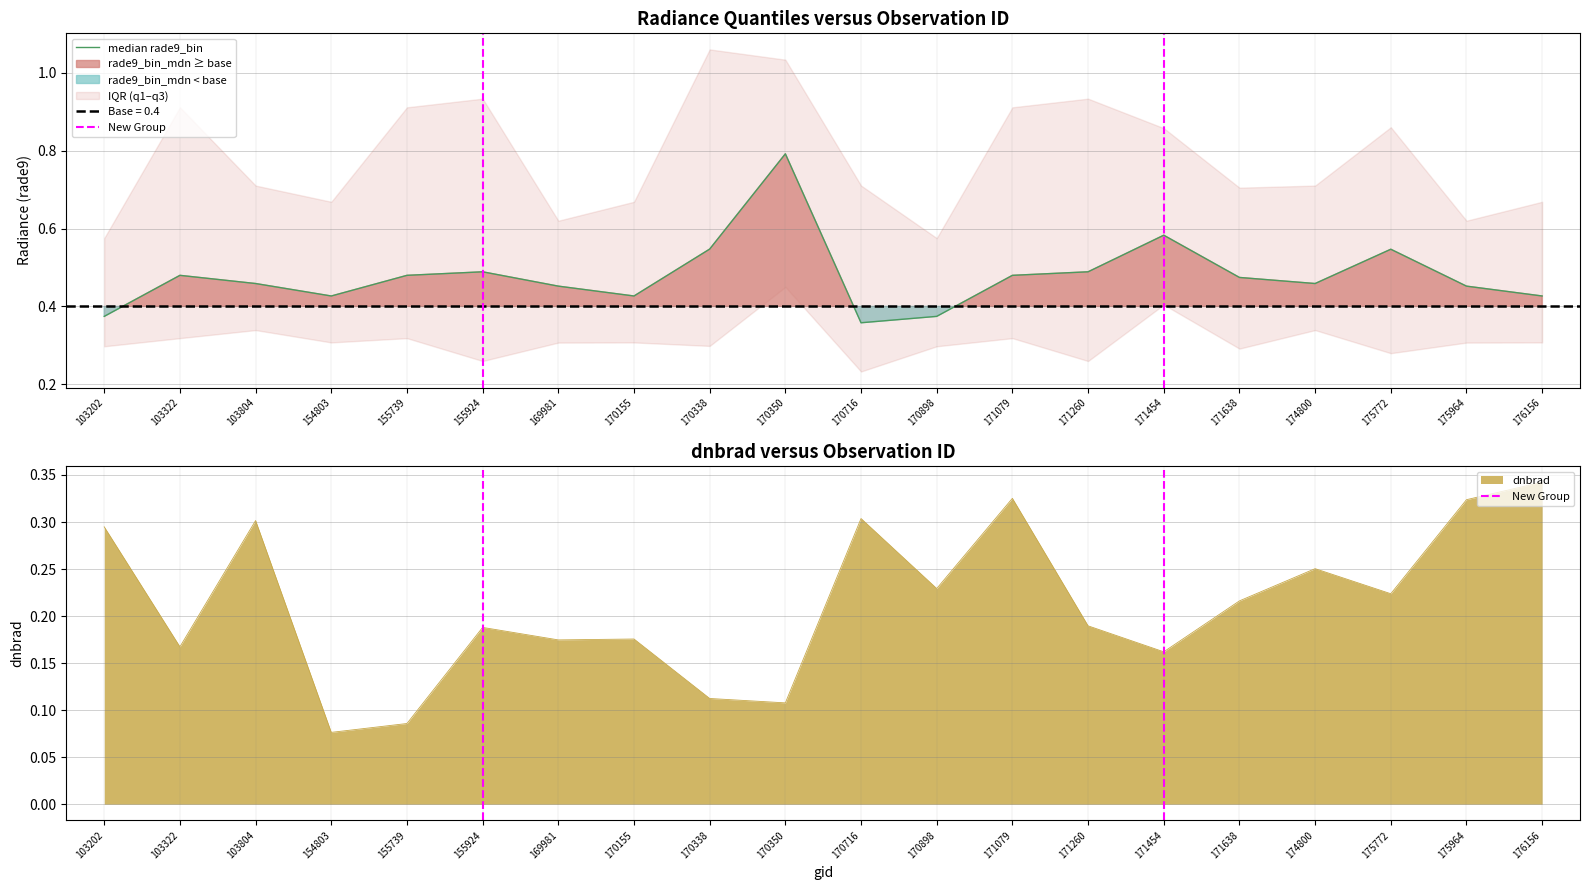

List the series in order of their peak value, highest first.

rade9_bin_mdn, dnbrad